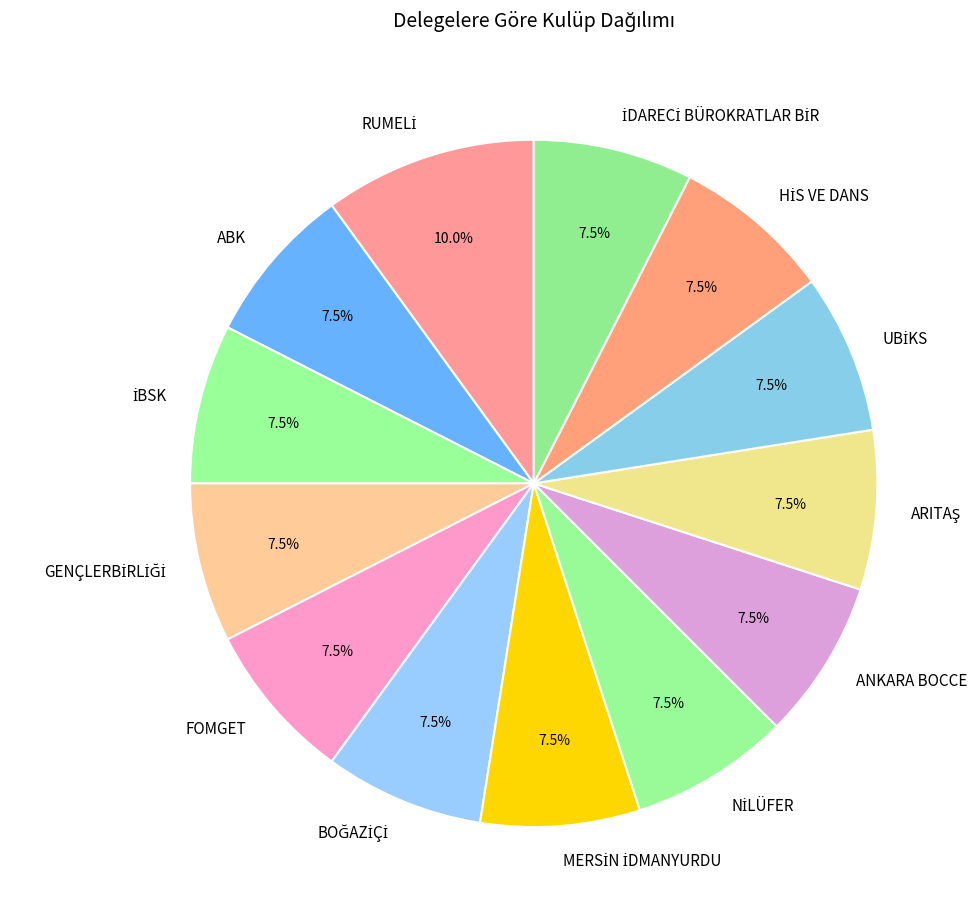

Does any single category account for the majority?

No